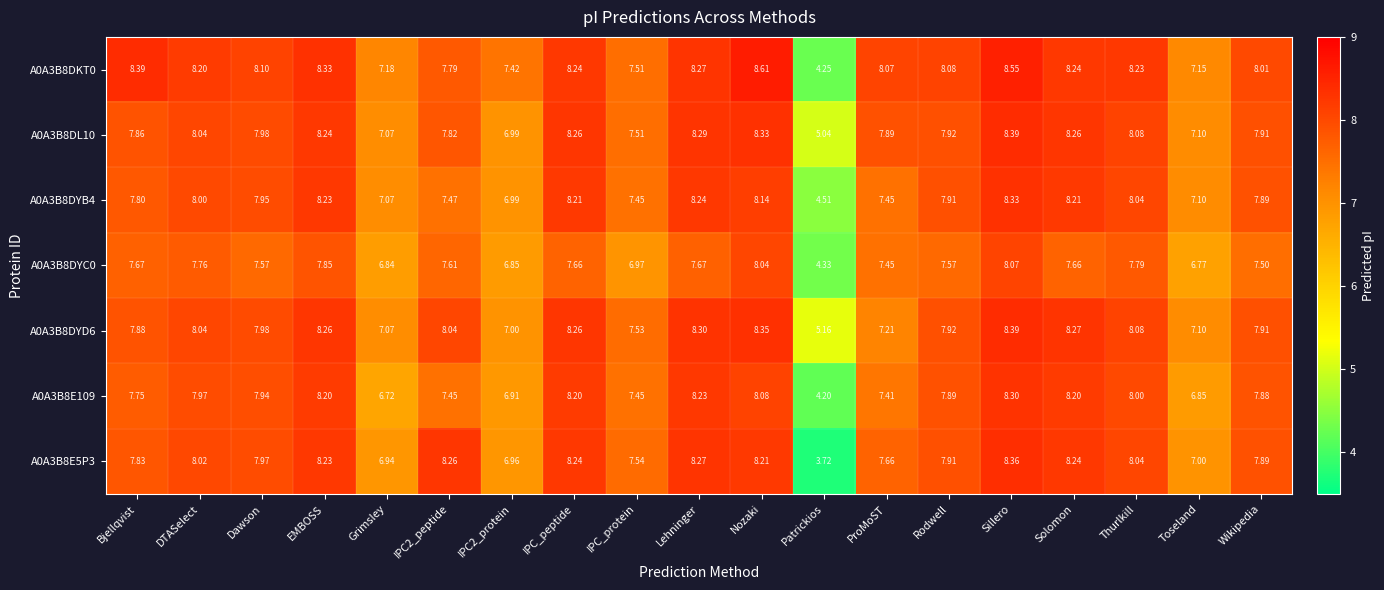

Which label corresponds to the largest value in the chart?

Nozaki